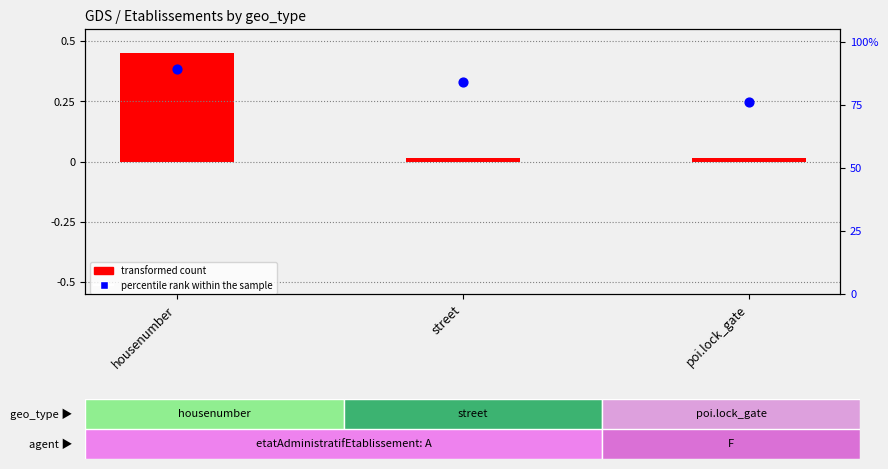

Which series reaches the minimum Y coordinate?

transformed count